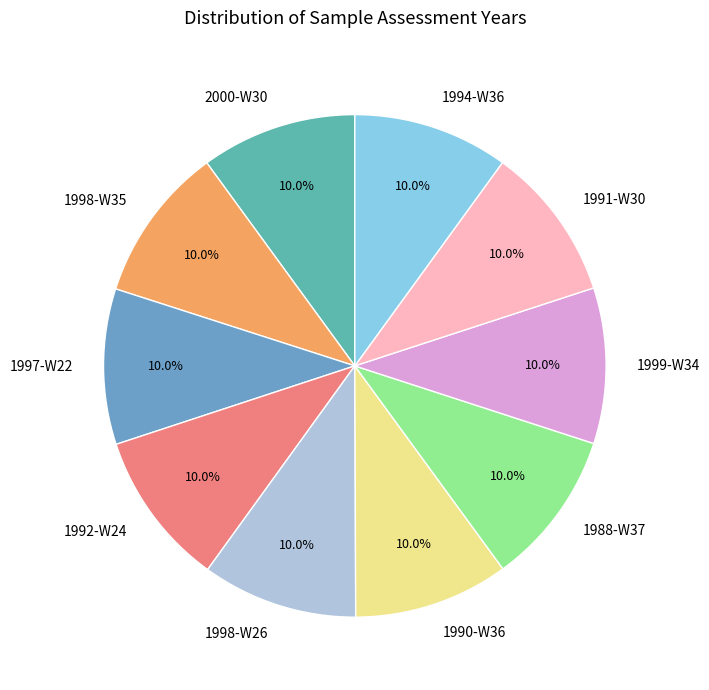

Is it true that 1990-W36 is 5% of the pie?

False